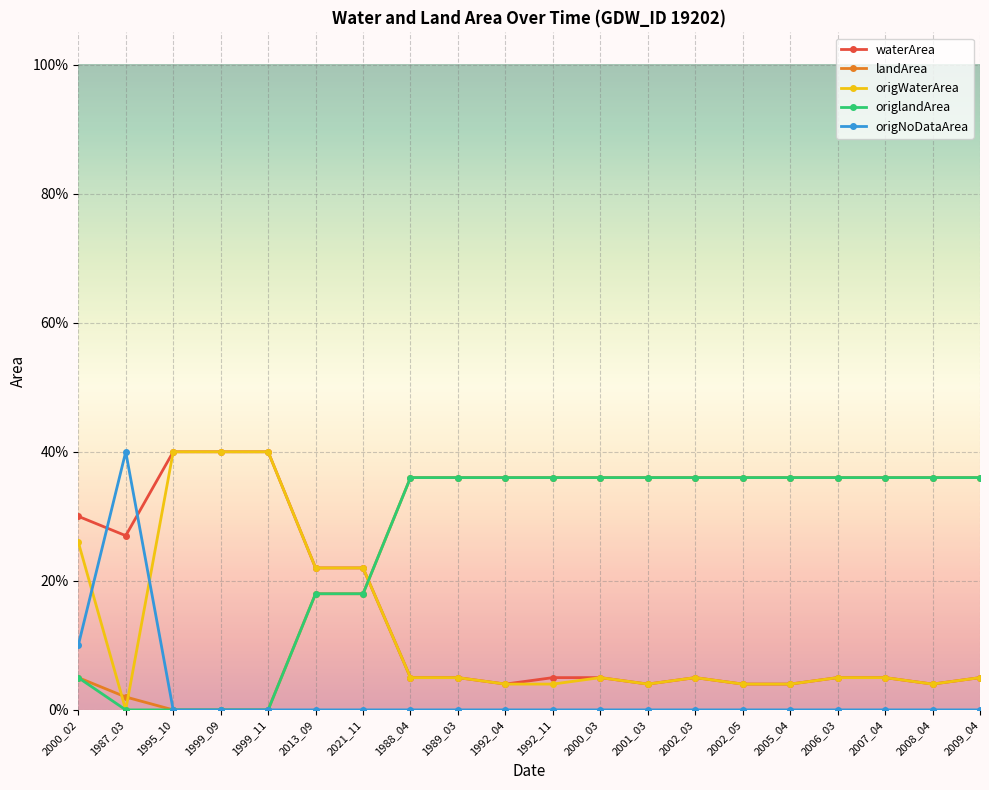

What is the difference between the maximum and minimum values in the origNoDataArea series?

0.4